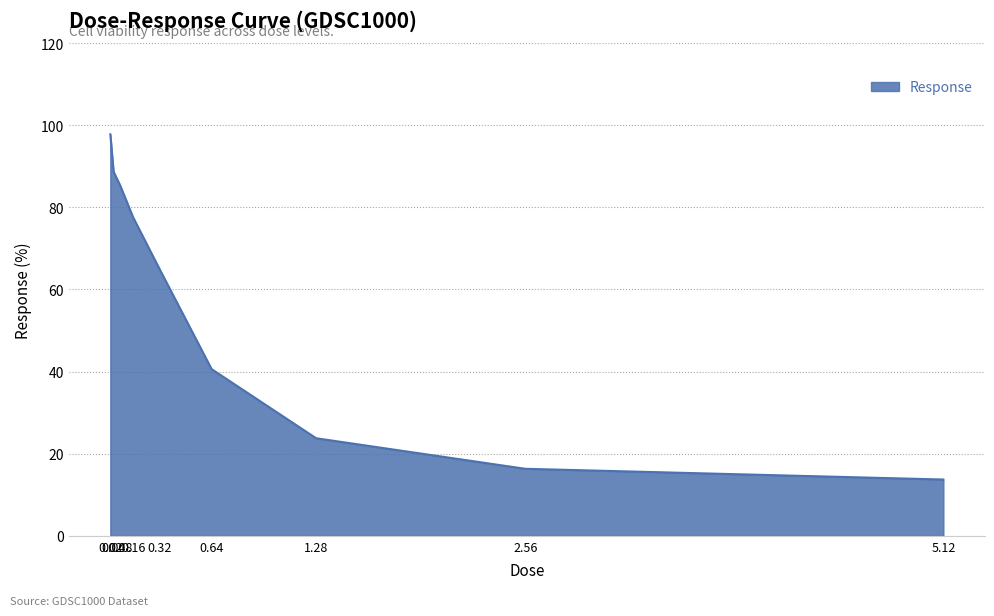

What is the smallest value displayed?

13.7